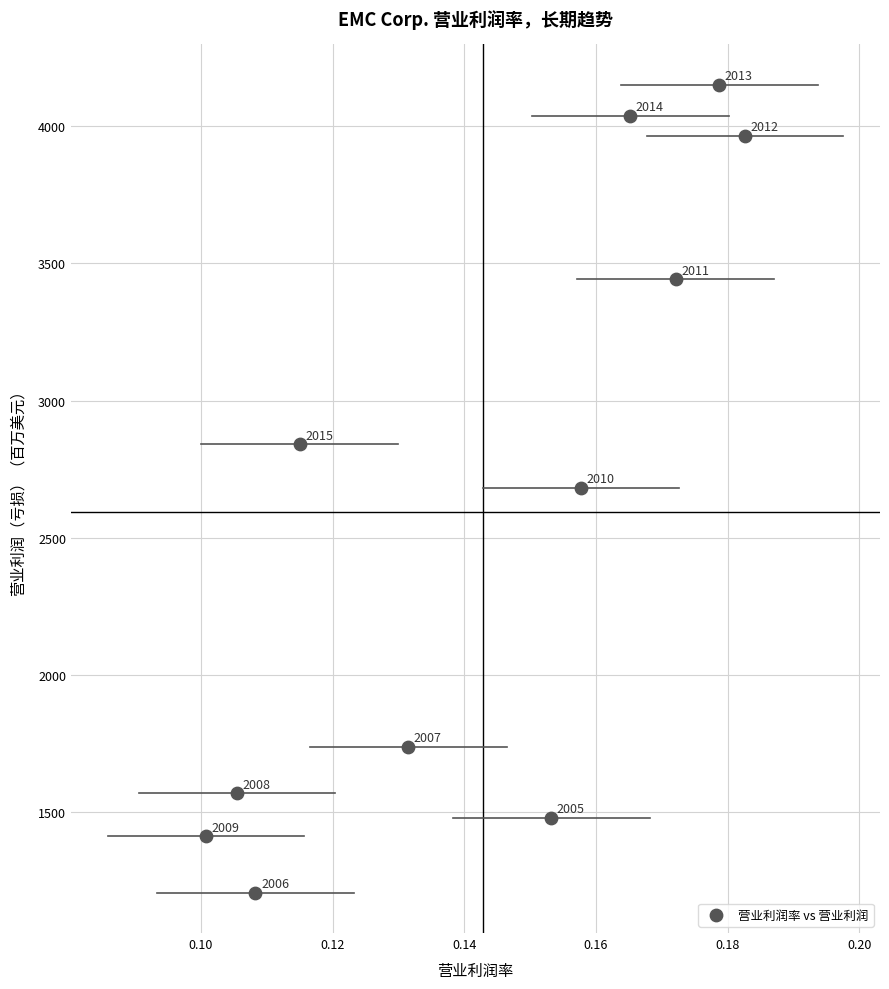

What is the range of Y values (max minus min)?

2942